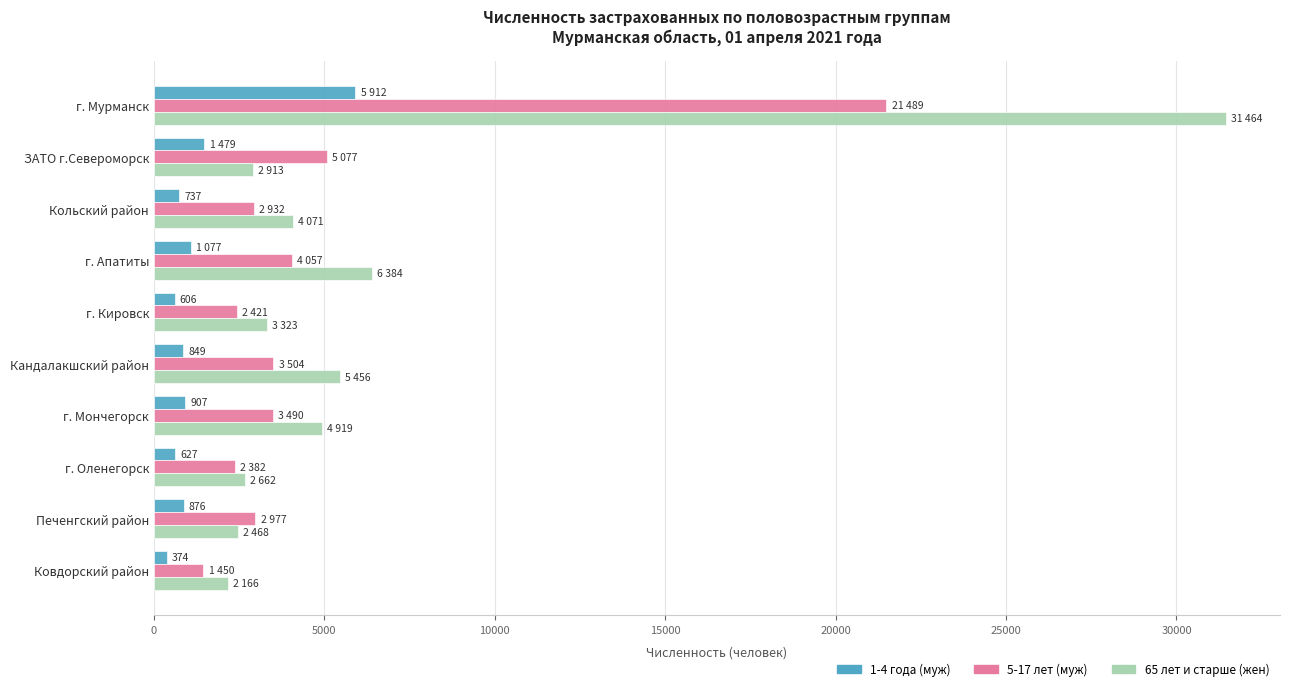

What is the sum of all 5-17 лет (муж) values?

49779